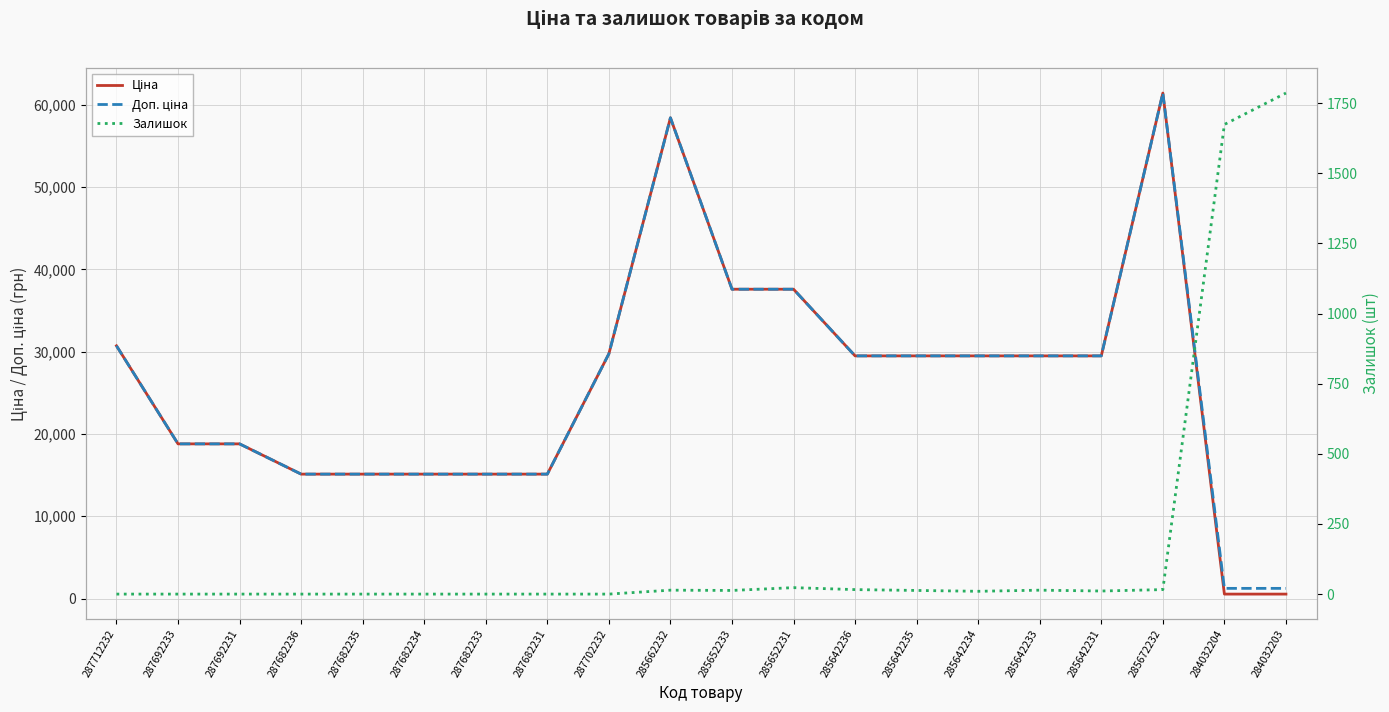

Which series has the largest range (max minus min)?

Ціна